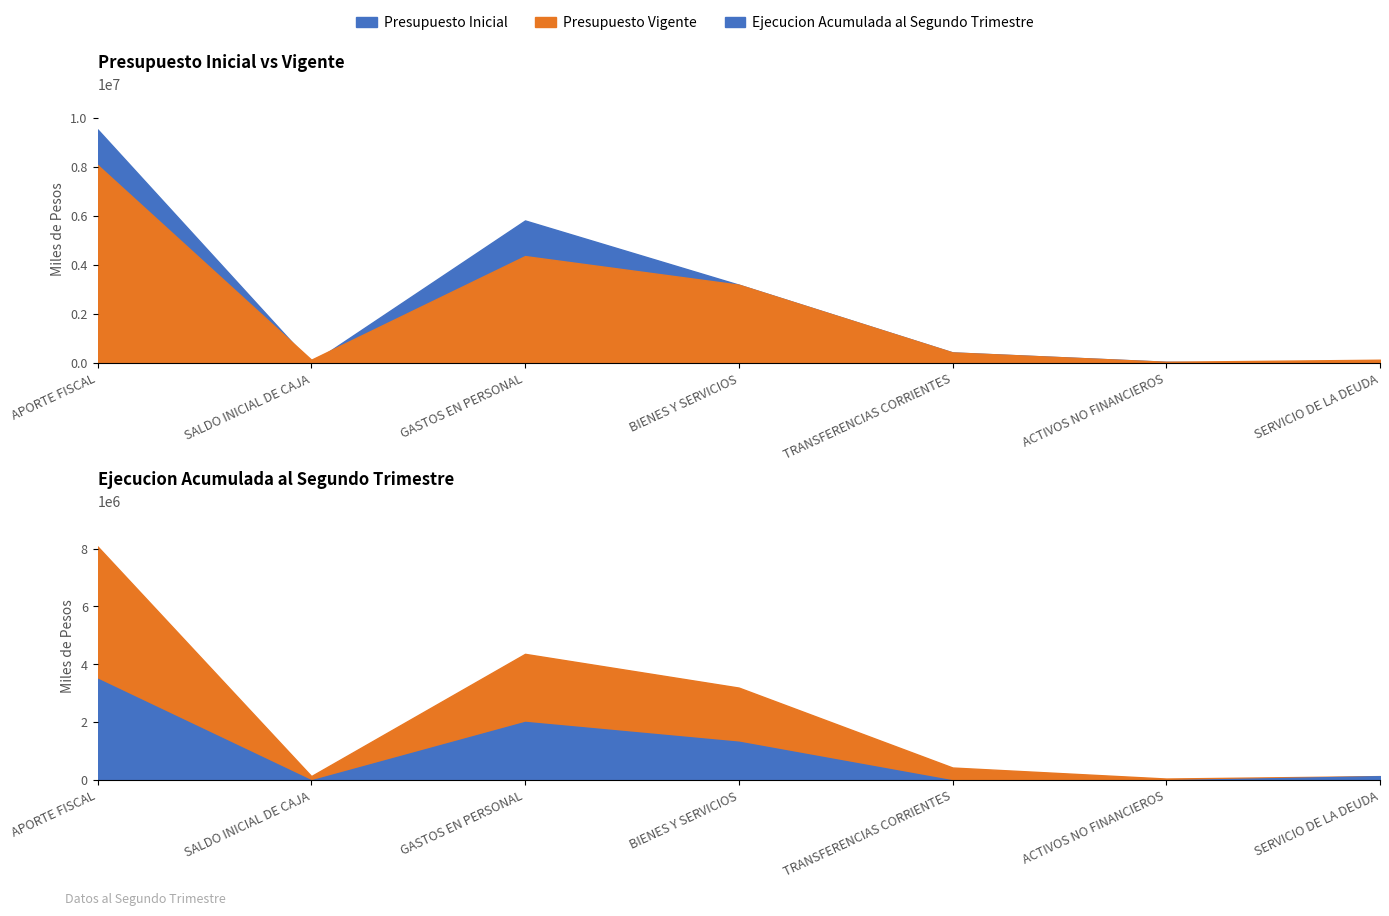

How many data points in Presupuesto Vigente are above 443545?

3